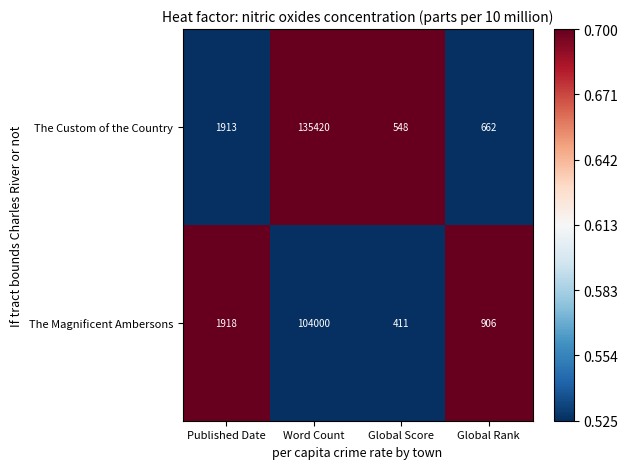

Between Word Count and Global Score, which series saw the biggest shift?

The Custom of the Country